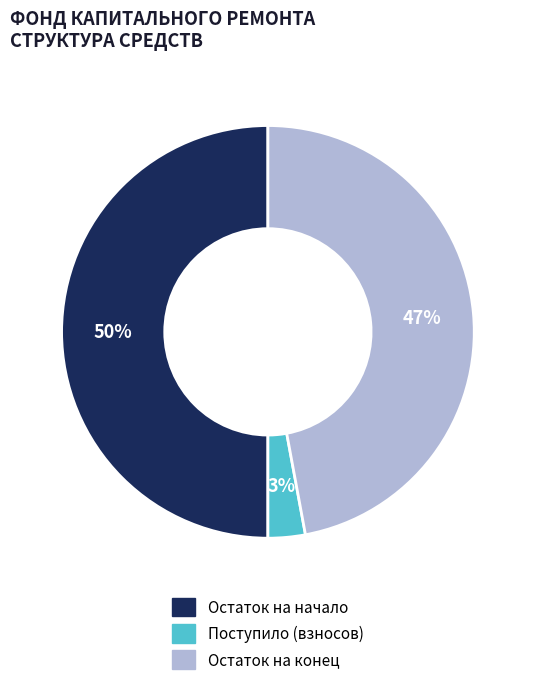

To the nearest percent, what is the difference between the largest and smallest slice percentages?

47%